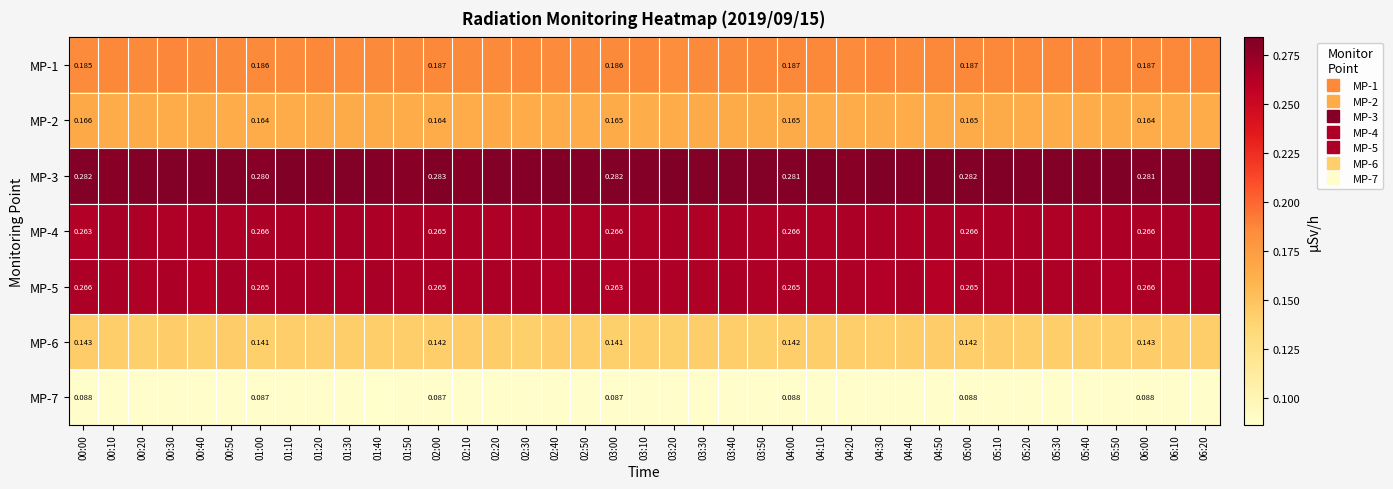

List the series in order of their peak value, lowest first.

MP-7, MP-6, MP-2, MP-1, MP-4, MP-5, MP-3